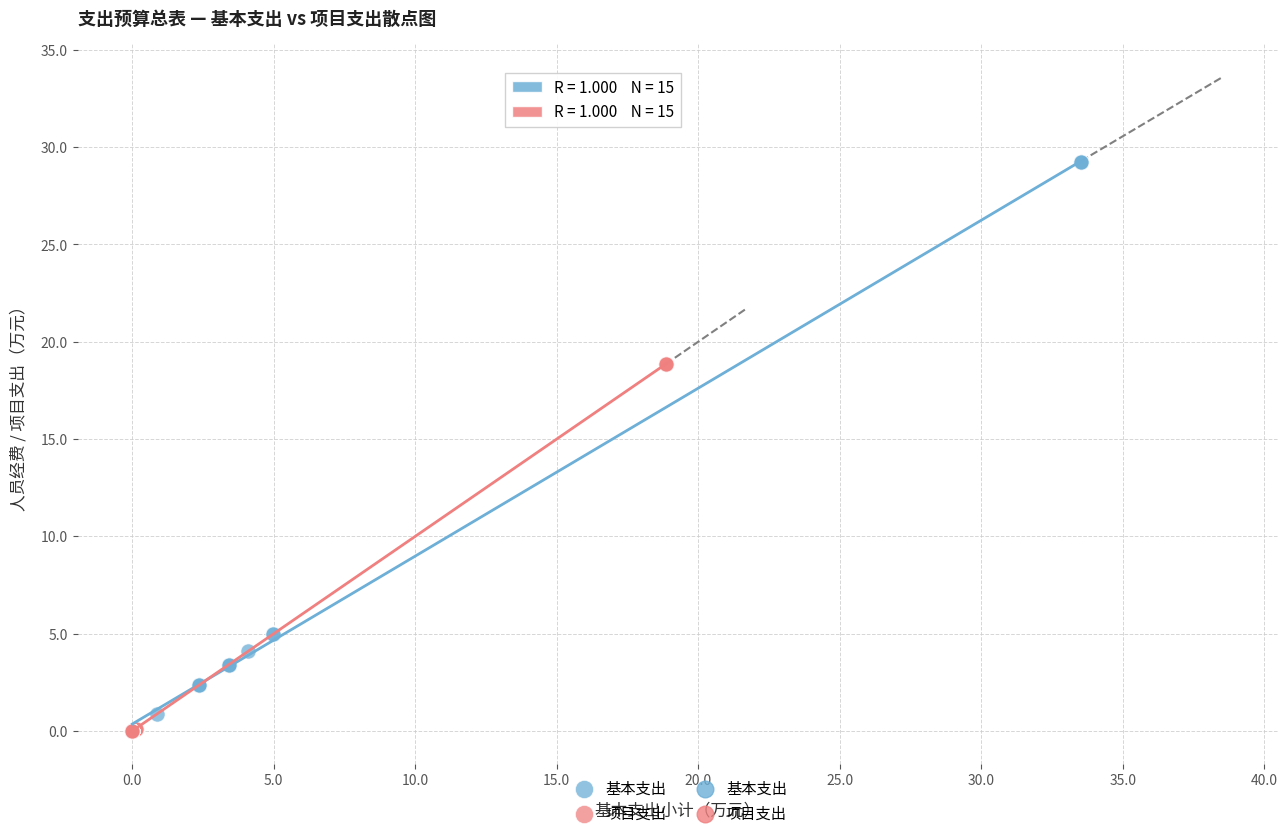

Which series reaches the maximum Y coordinate?

基本支出